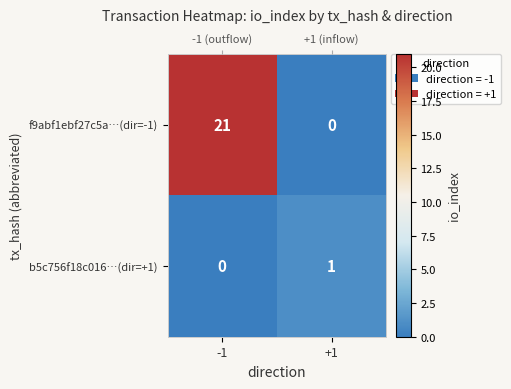

The value of b5c756f18c016…(dir=+1) at +1 is 0. True or false?

False